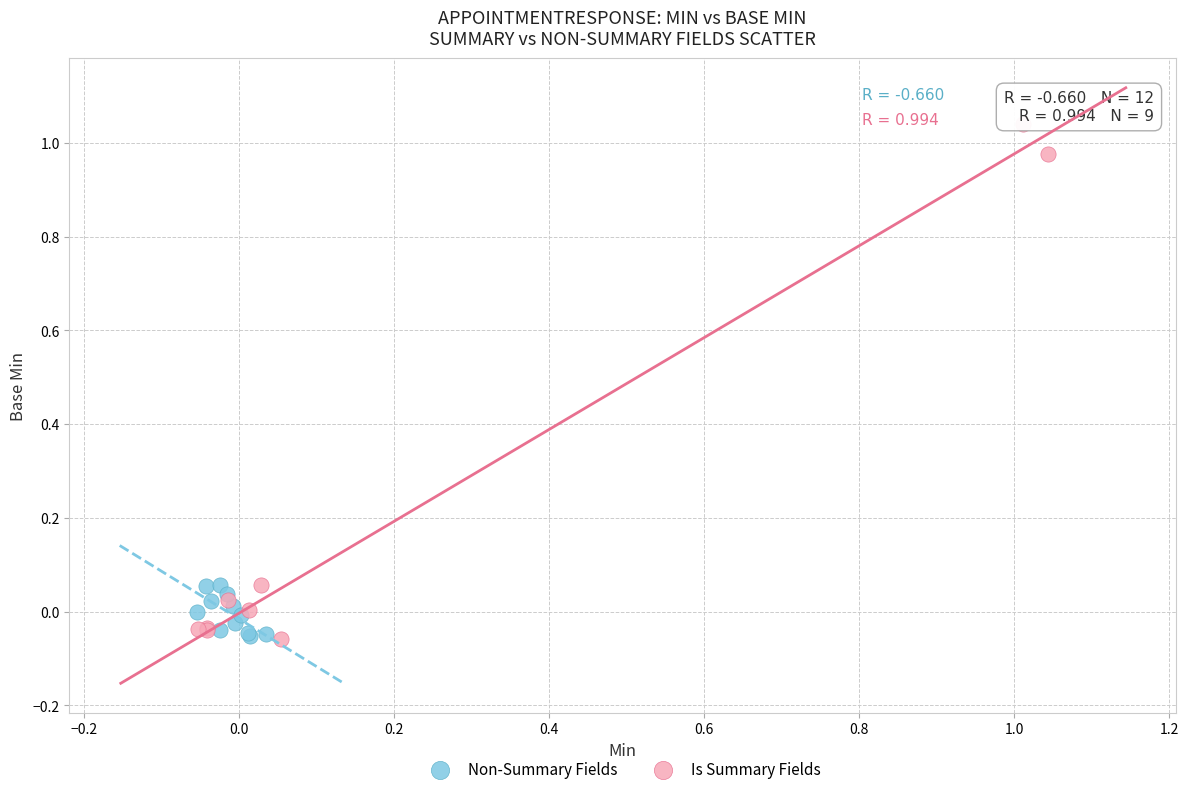

Which series has the largest Y range (max minus min)?

Is Summary Fields